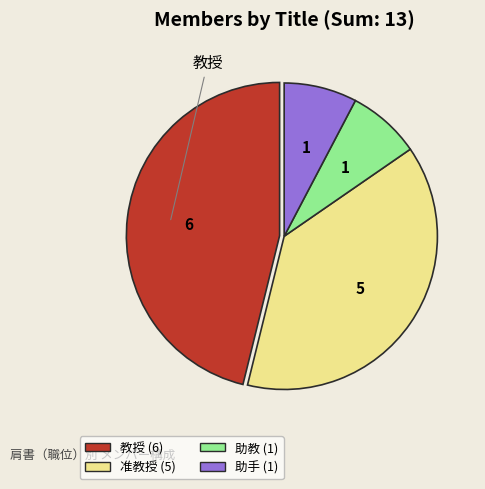

The 准教授 slice represents 29% of the pie. True or false?

False